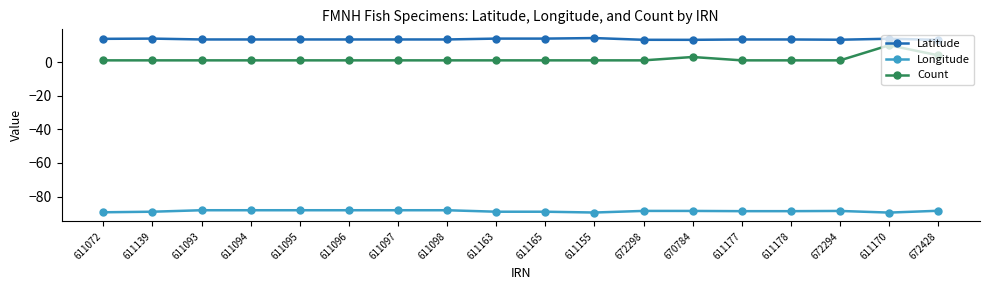

Rank the series at 672294 from lowest to highest value.

Longitude, Count, Latitude